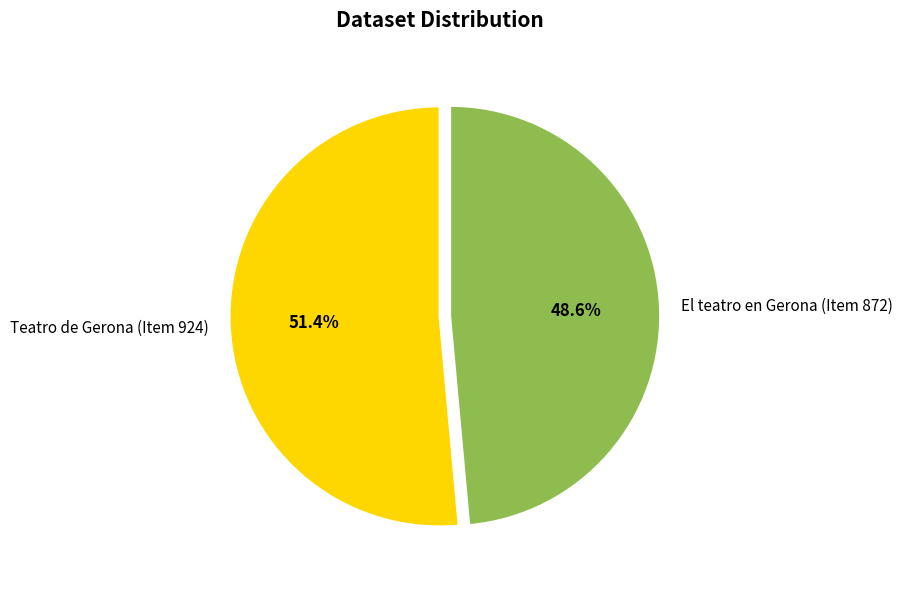

Is there any slice that represents more than half of the pie?

Yes